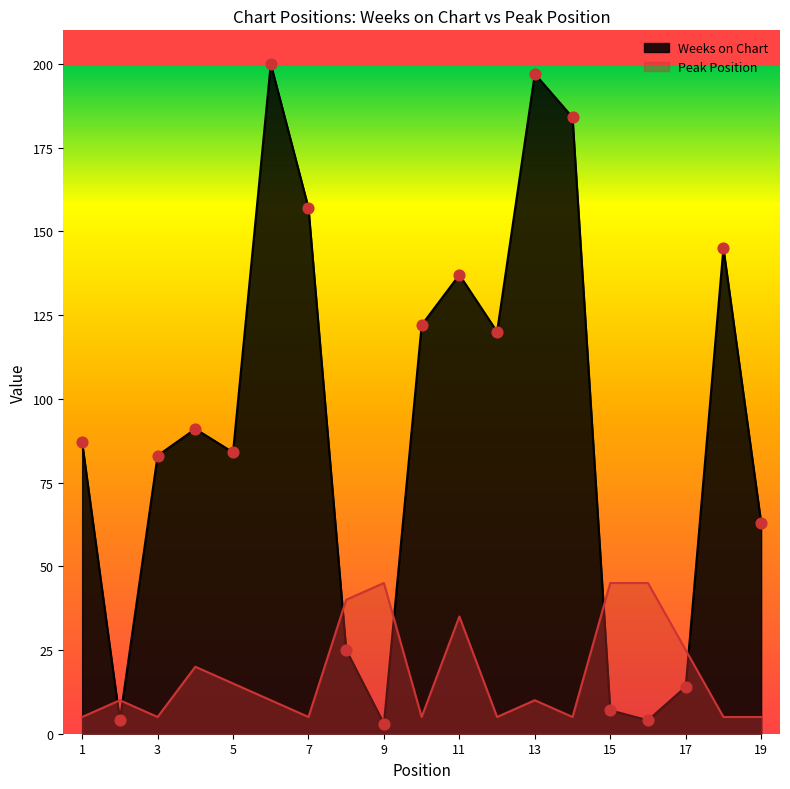

Is the value of Weeks on Chart at 1 greater than the value of Peak Position at 9?

Yes